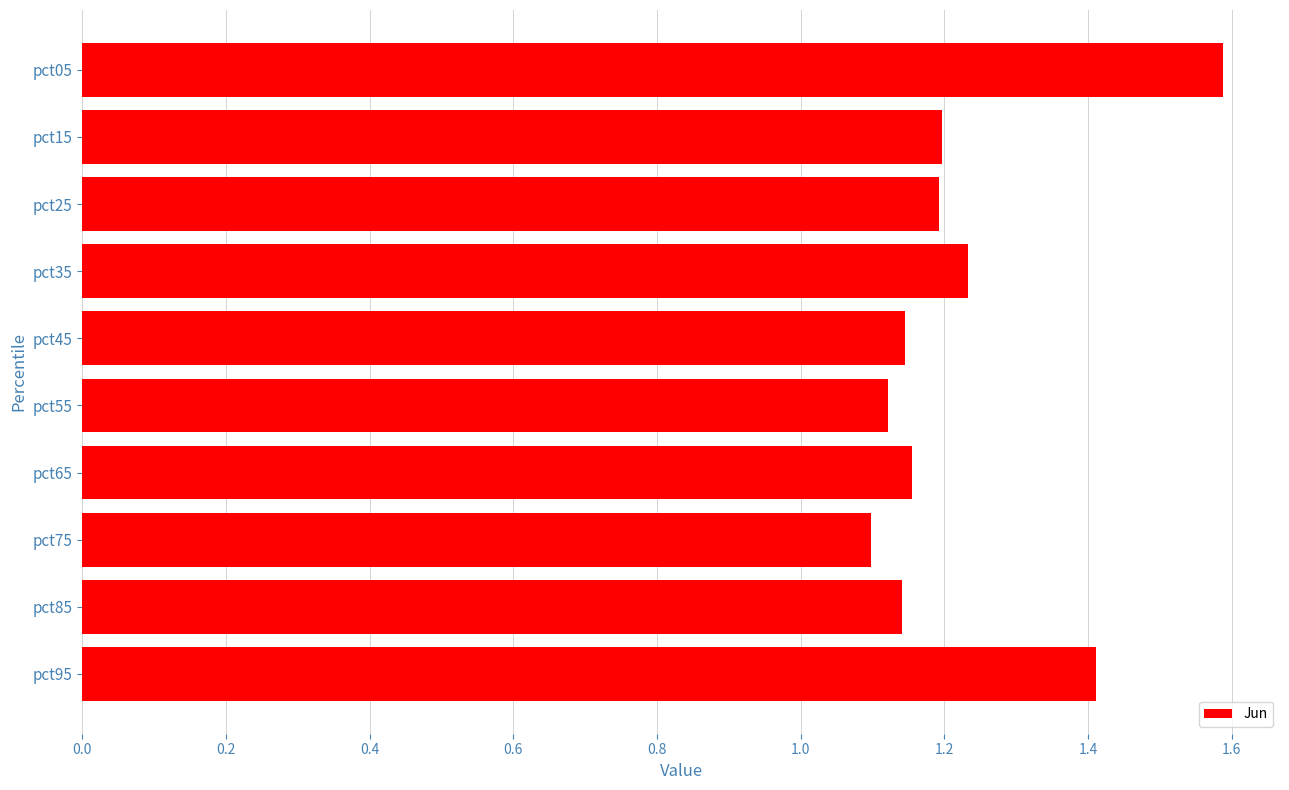

What is the difference between the maximum and minimum values?

0.5